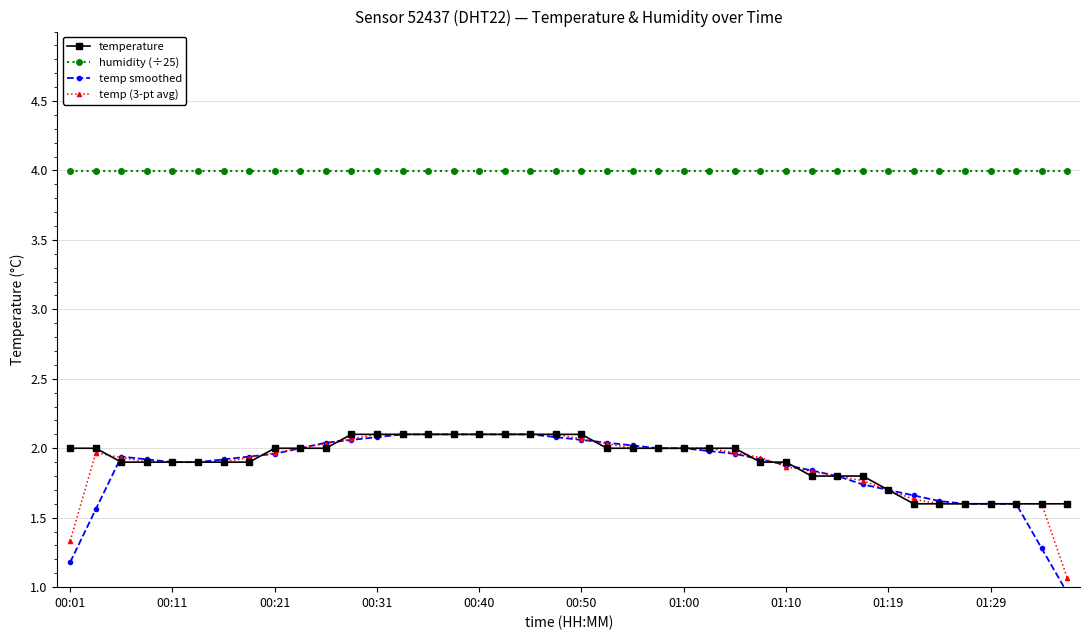

True or false: humidity (÷25) and temperature intersect in this chart.

False